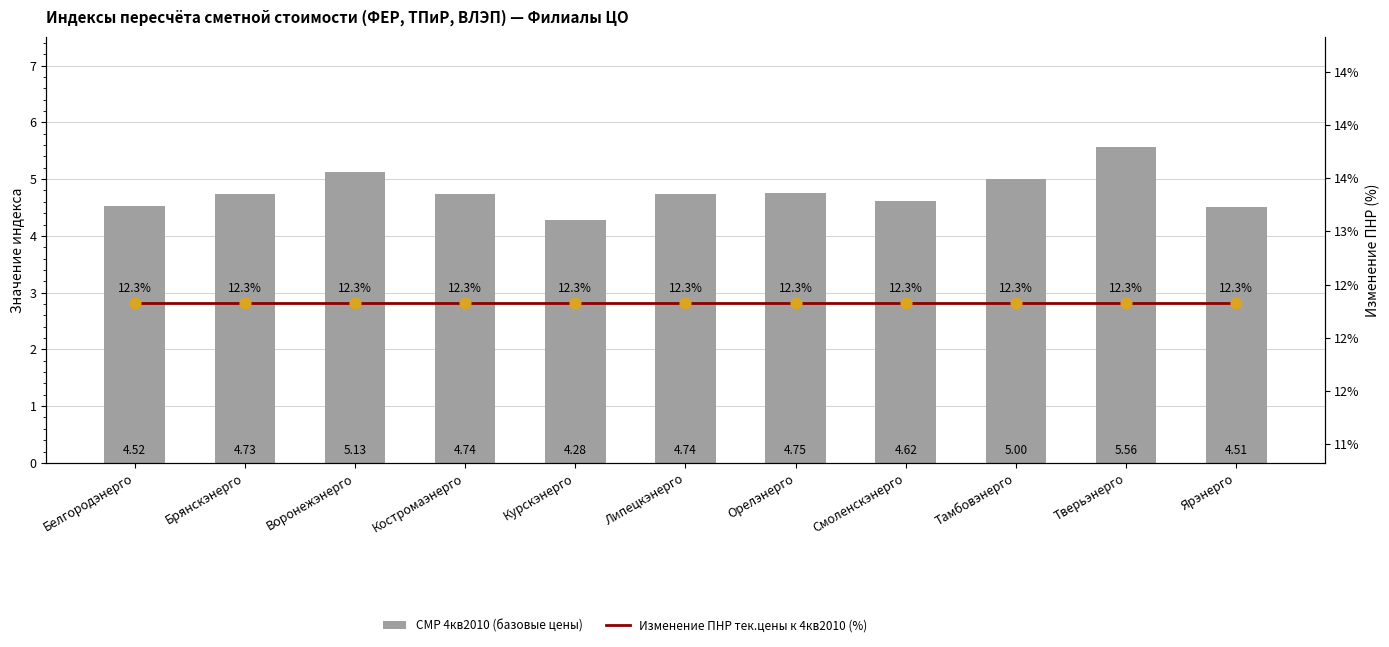

At how many categories does at least one series exceed 6?

11